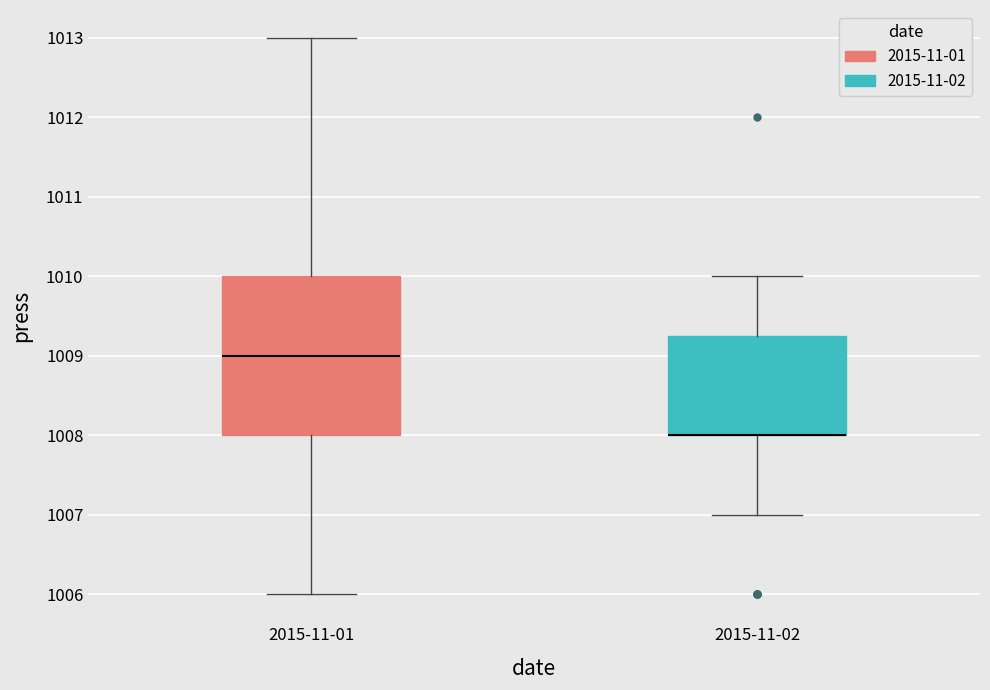

Where does the lower whisker of the box for 2015-11-01 end on the y-axis? The values are not printed on the chart, so give them approximately, as read against the axis.

1006.0